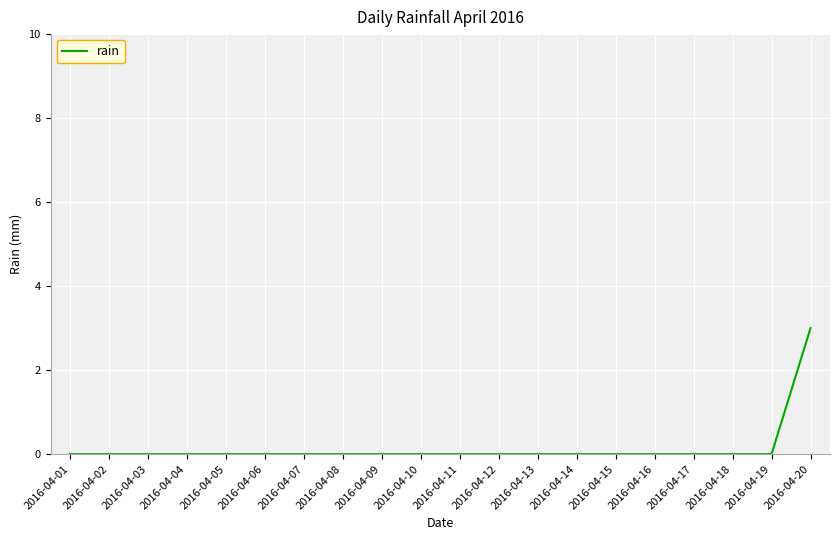

Reading right to left, list all the values displayed in this chart.

3	0	0	0	0	0	0	0	0	0	0	0	0	0	0	0	0	0	0	0